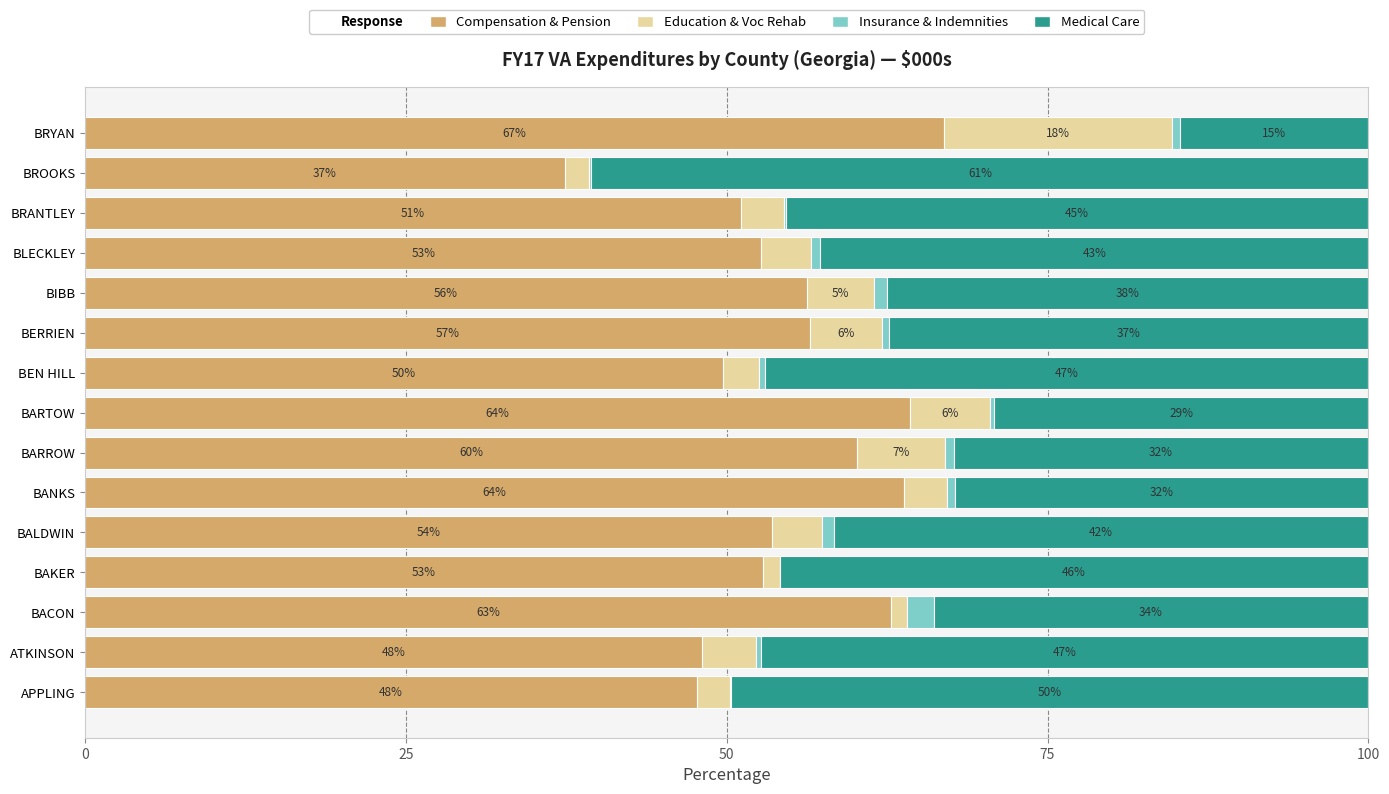

Count the number of data series in this chart.

4